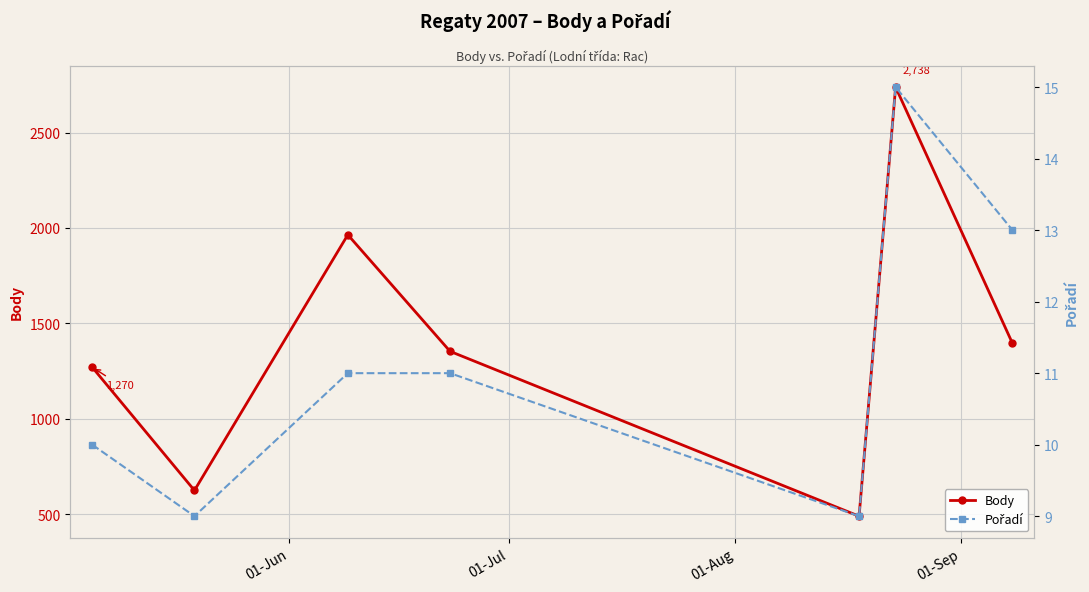

How many interior local valleys does the Body series have?

2